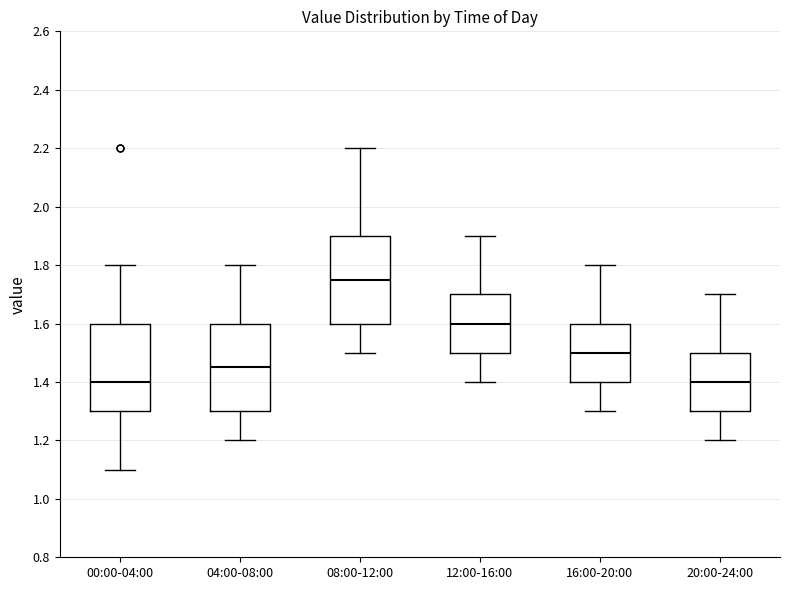

Which box's median line is the highest?

08:00-12:00